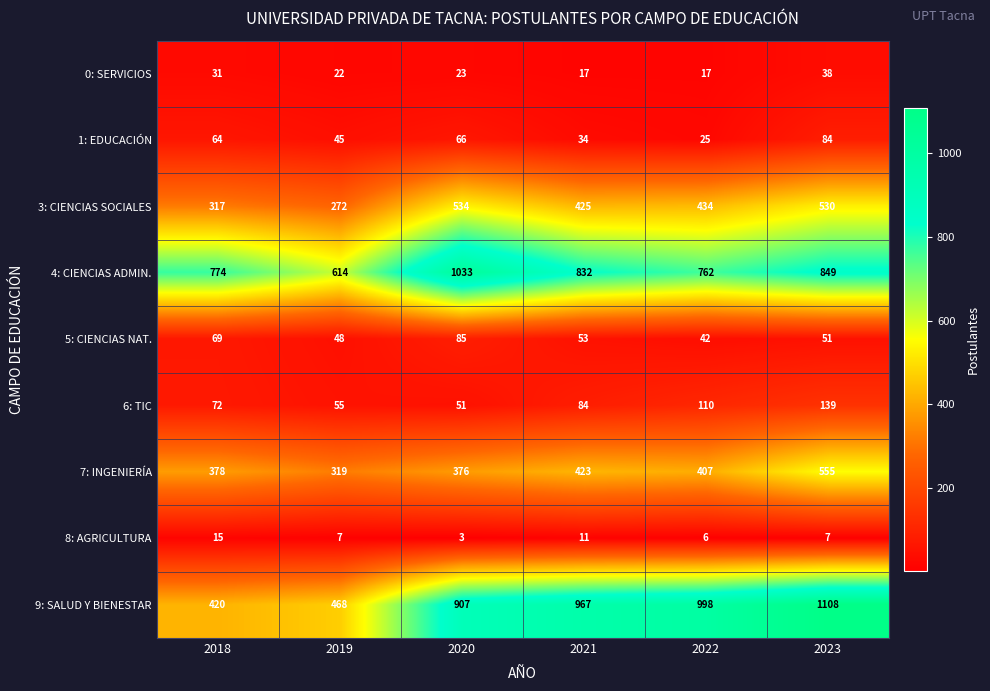

What is the average value of the 4: CIENCIAS ADMIN. series?

811